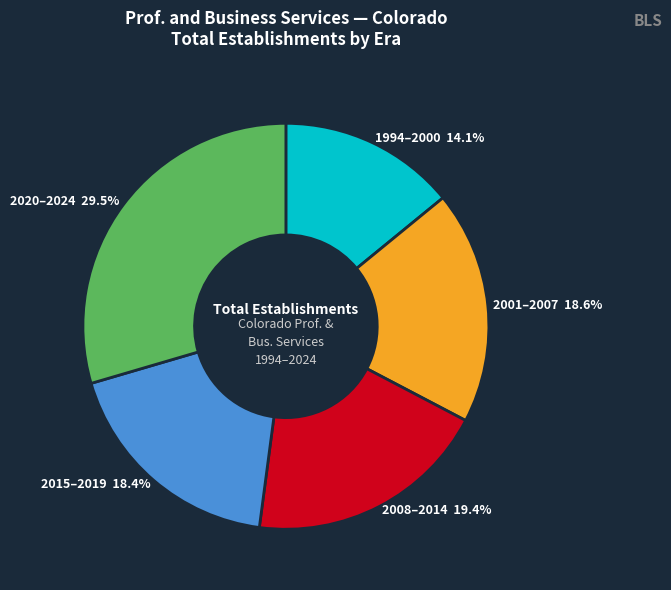

What portion of the pie excludes 2001–2007?

81.4%